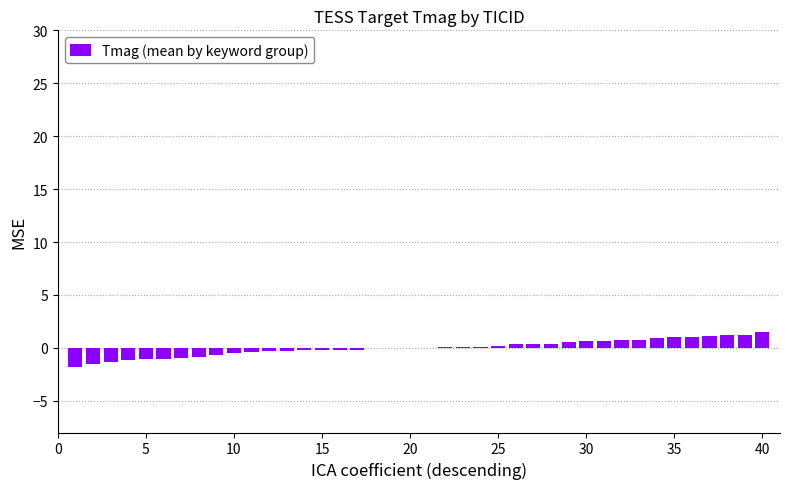

Count the number of data series in this chart.

1